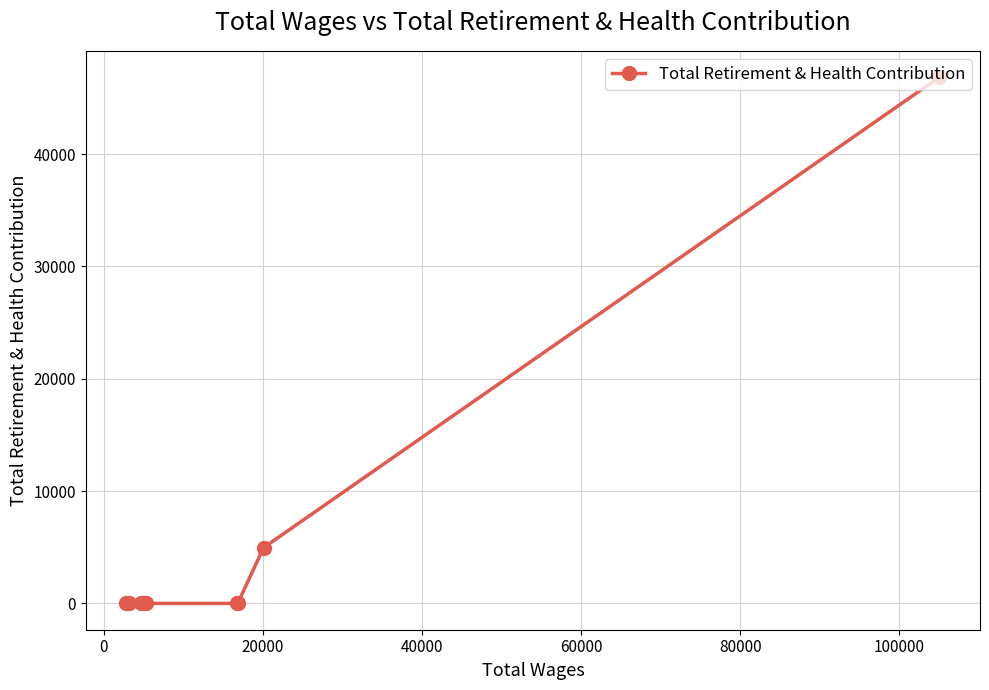

How many lines are shown in the chart?

1